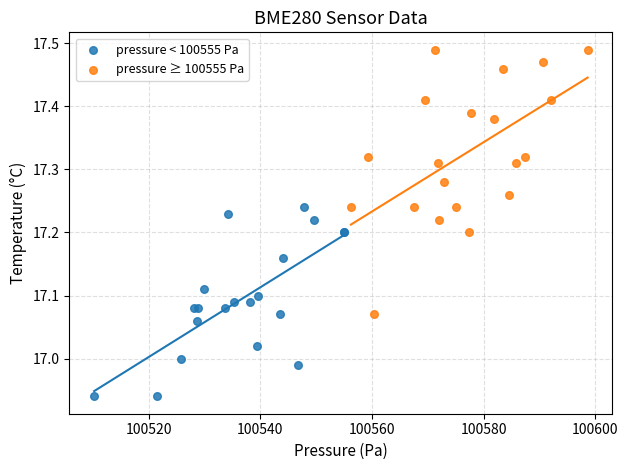

Which series contains the highest Y value?

pressure ≥ 100555 Pa